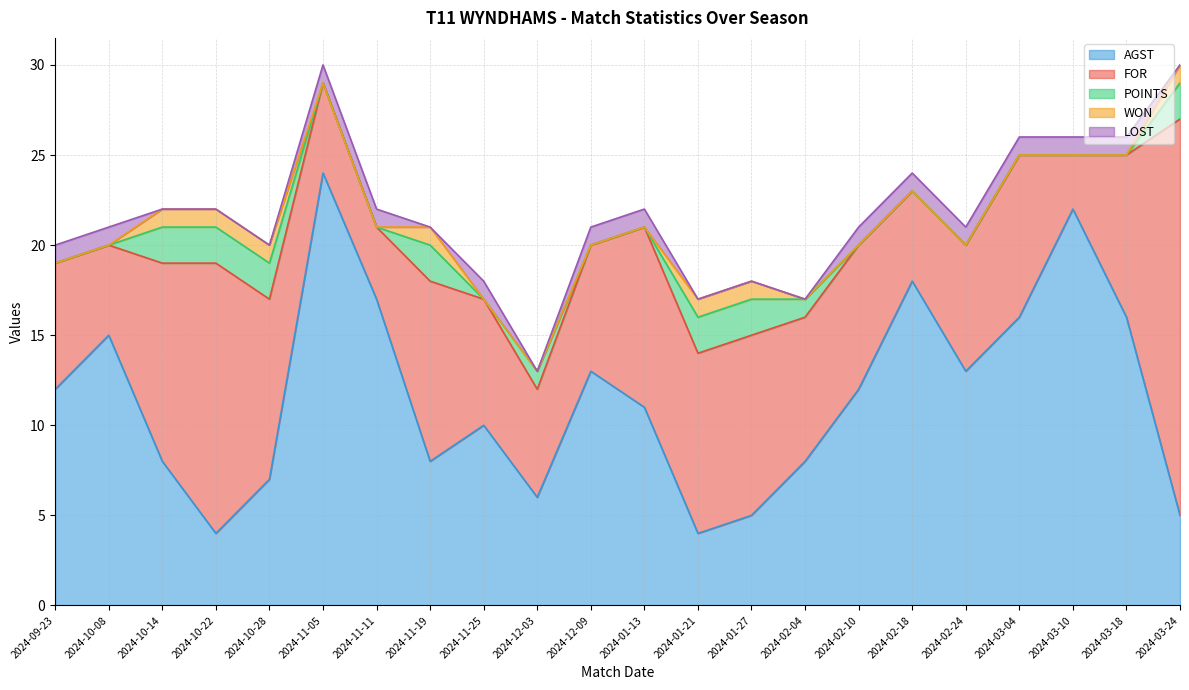

What is the difference between the second highest and second lowest values in the AGST series?

18